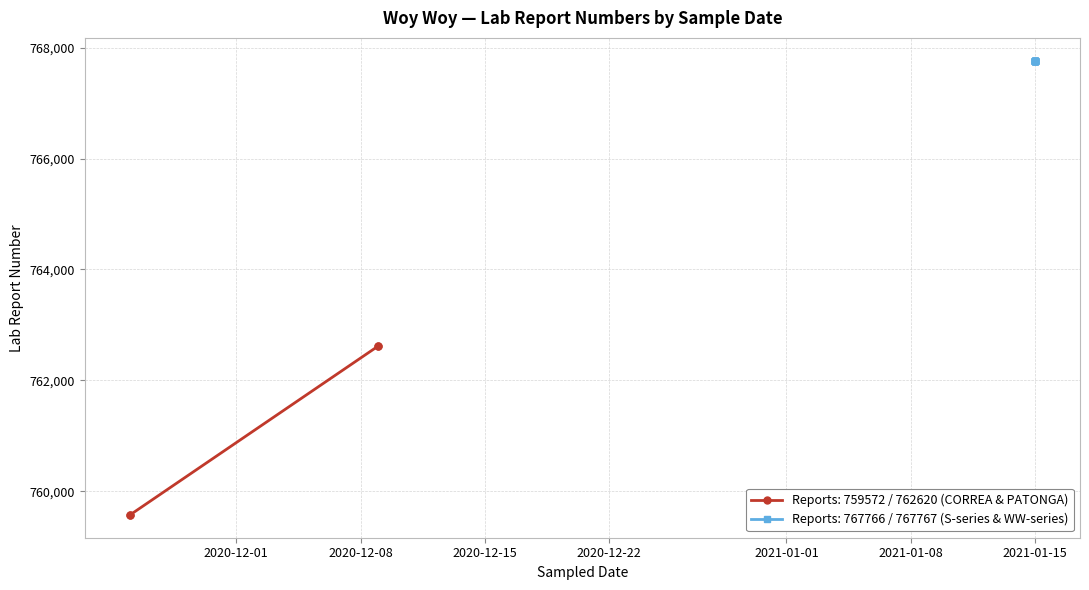

What is the minimum value shown in the chart?

759572